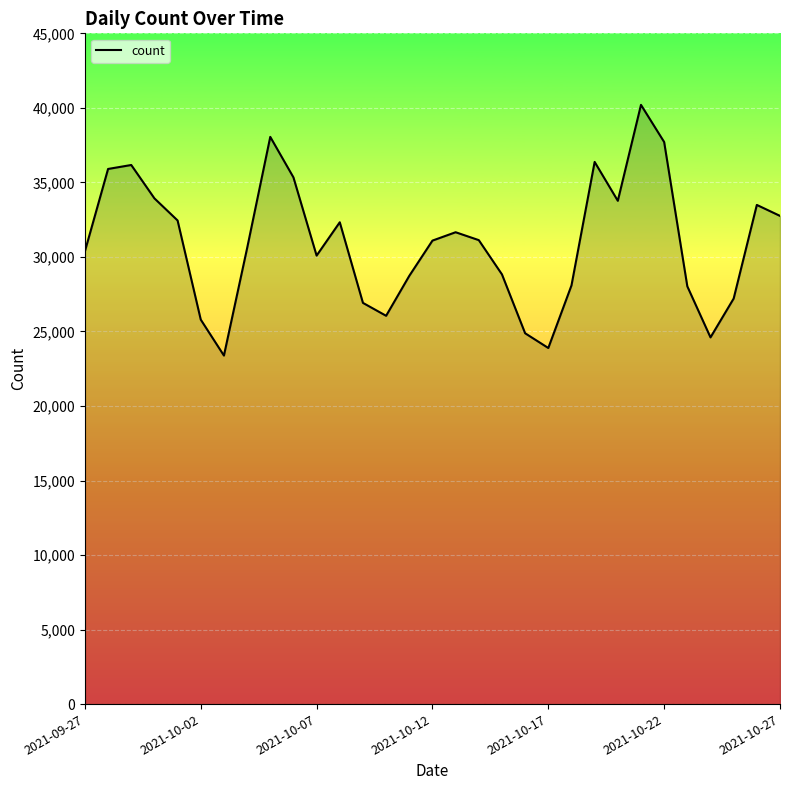

How many categories are shown in the chart?

31